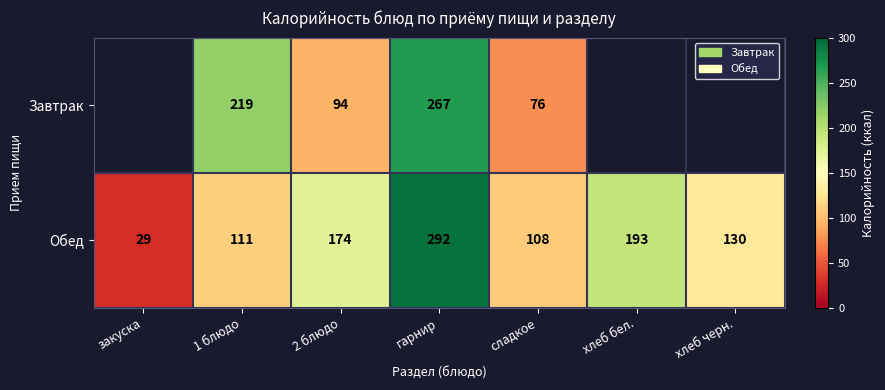

The Завтрак series shows 94 at 2 блюдо. True or false?

True